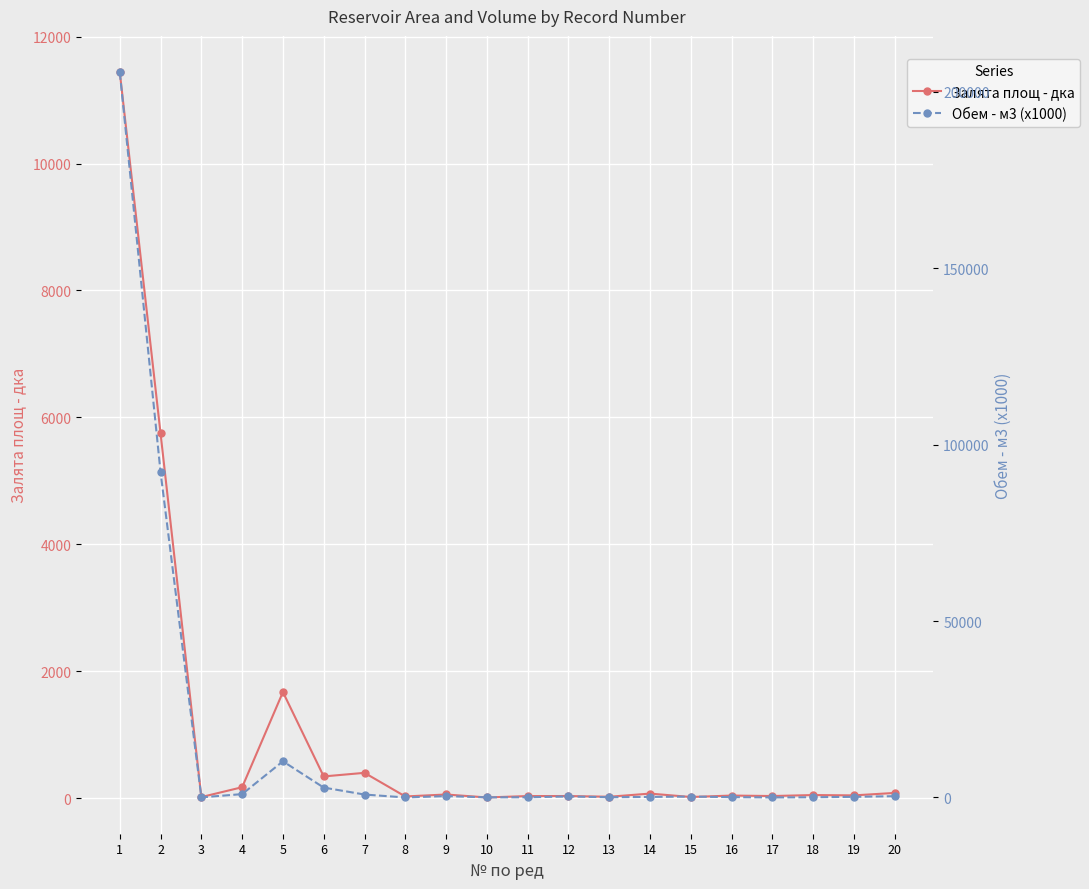

What is the difference between the maximum and minimum values in the Обем - м3 (x1000) series?

205600.0